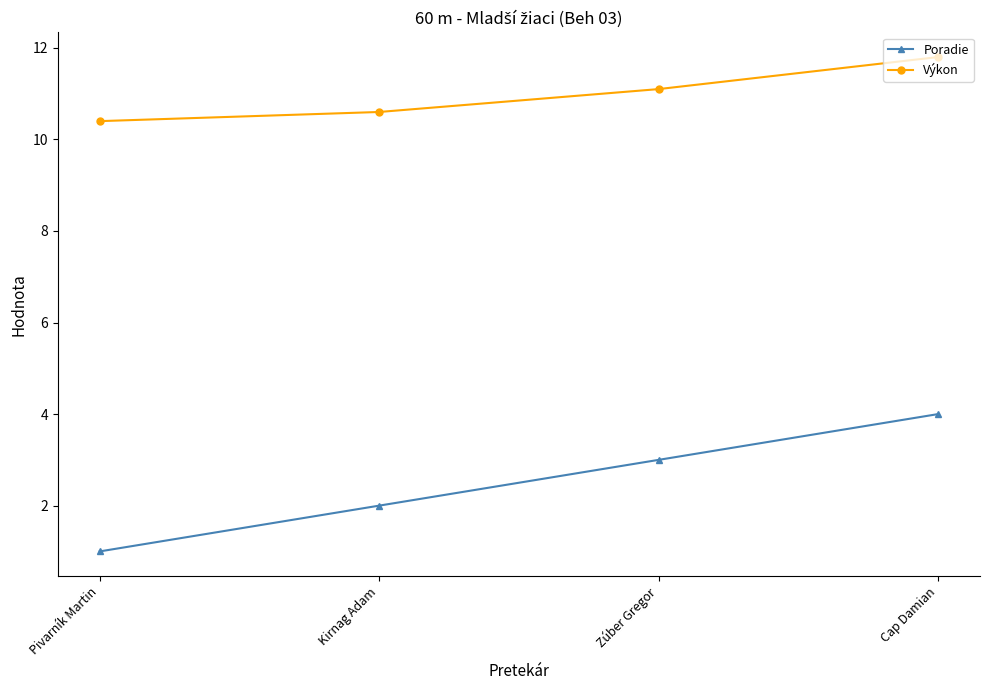

What is the approximate value of Výkon at Kirnag Adam?

10.6